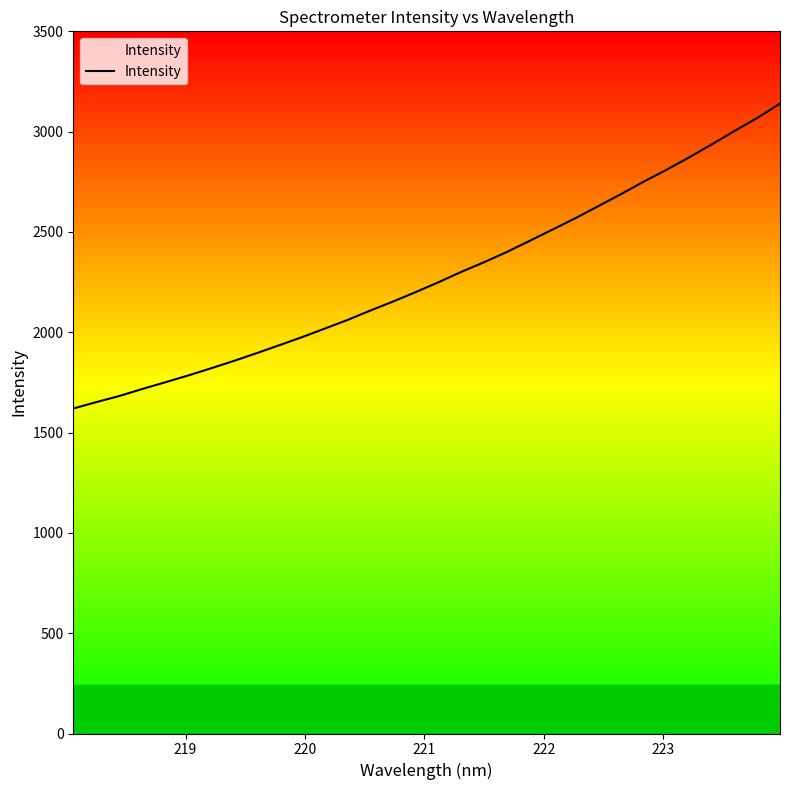

How many lines are shown in the chart?

1